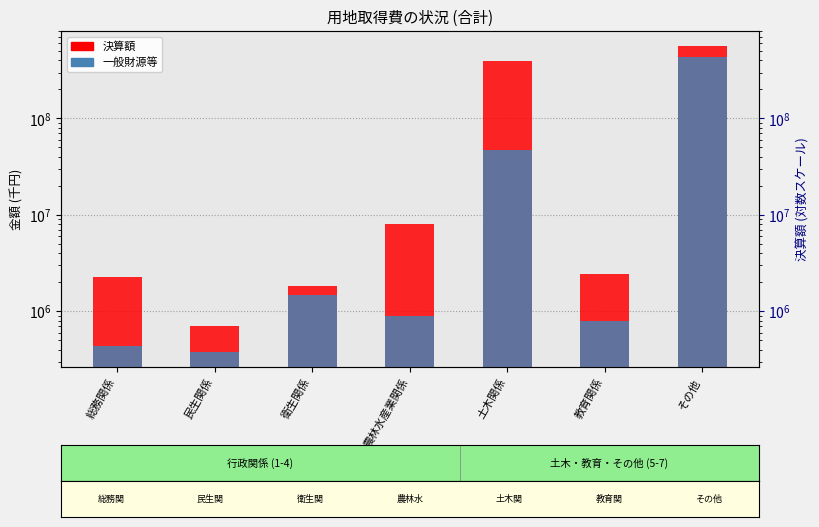

What is the difference between the 一般財源等 values at 衛生関係 and その他?

437975322